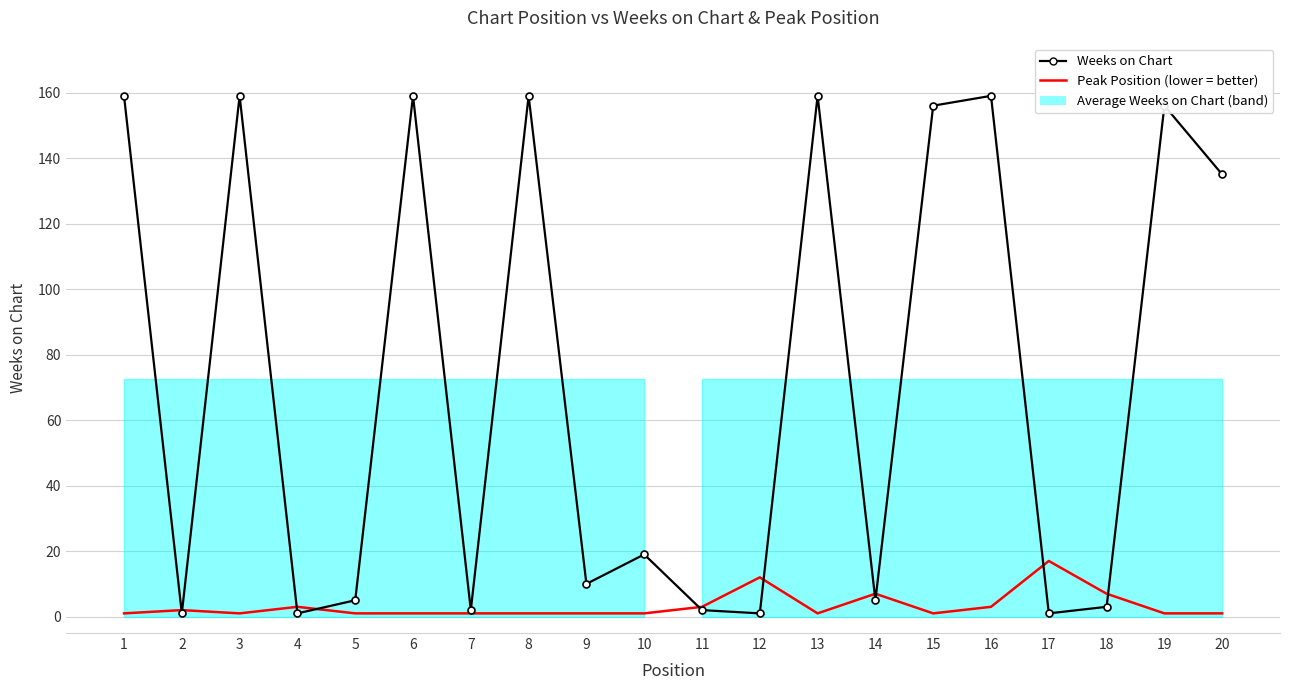

Where is the first local minimum for Weeks on Chart?

2